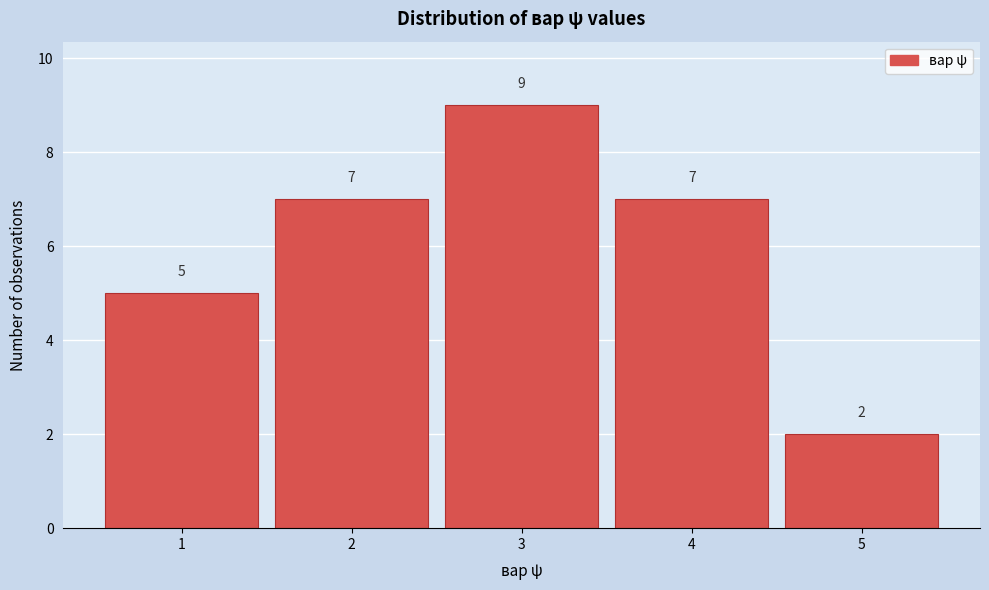

Reading left to right, transcribe this chart: for each bar, give the range it covers on the x-axis and its height.

0.5 to 1.5: 5
1.5 to 2.5: 7
2.5 to 3.5: 9
3.5 to 4.5: 7
4.5 to 5.5: 2